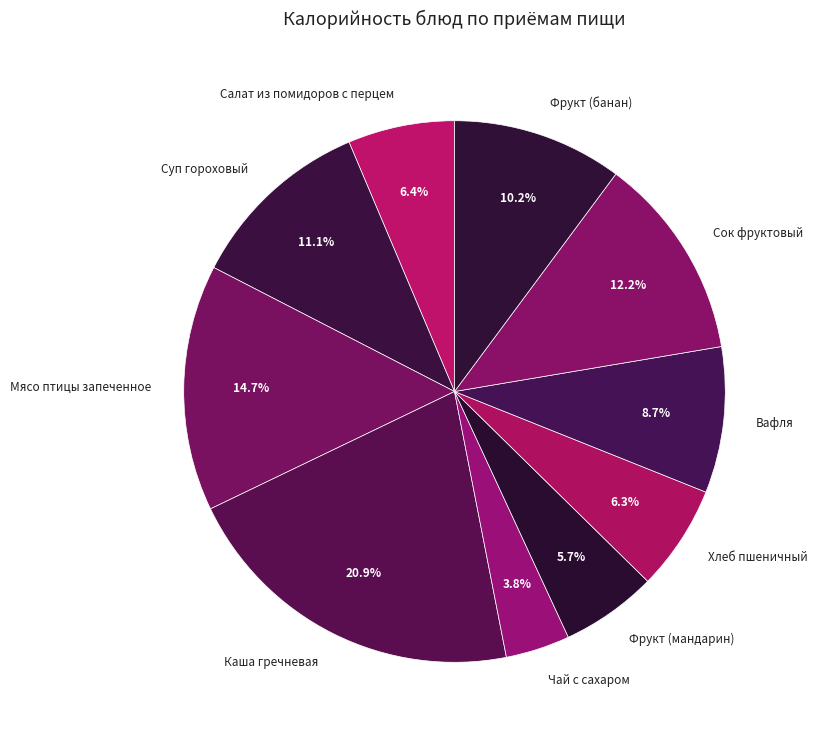

Between Сок фруктовый and Салат из помидоров с перцем, which is larger?

Сок фруктовый